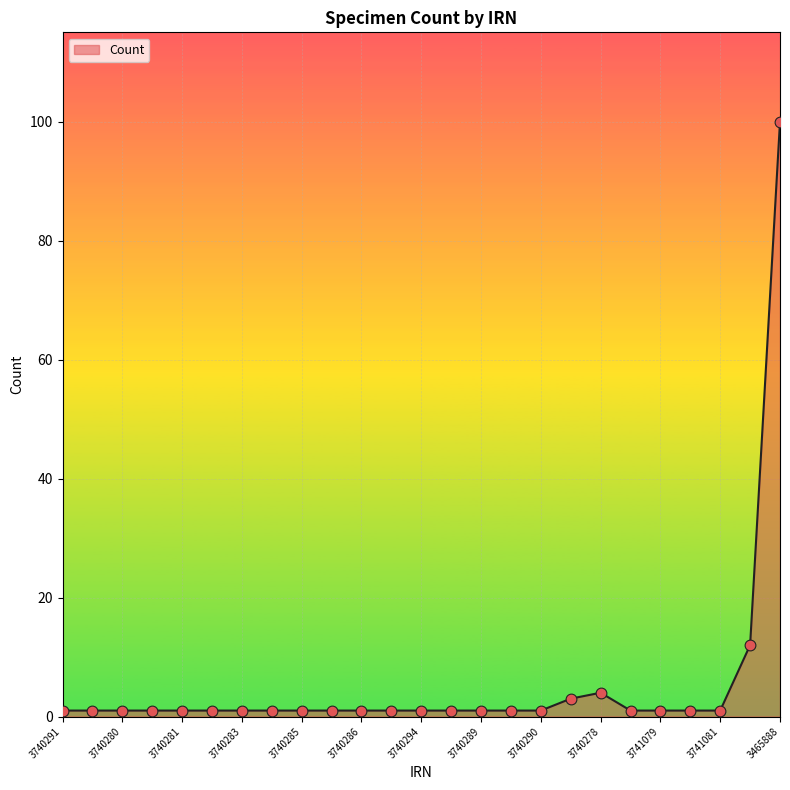

What is the greatest value displayed?

100